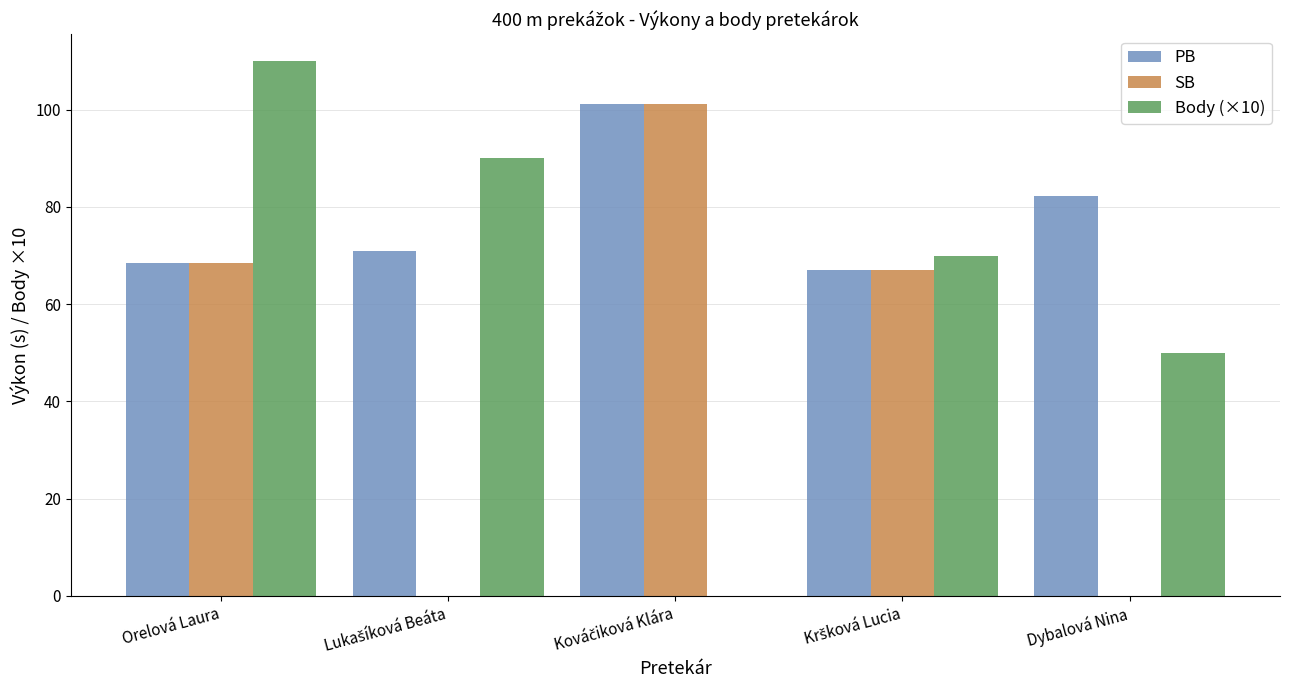

At which label is Body (×10) closest to 55?

Dybalová Nina